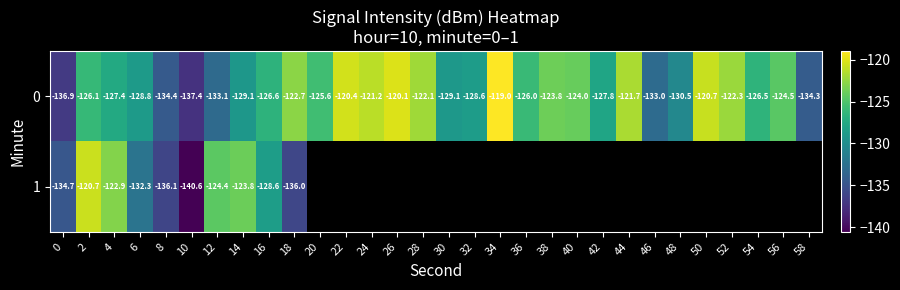

How many data points does each series have?

30